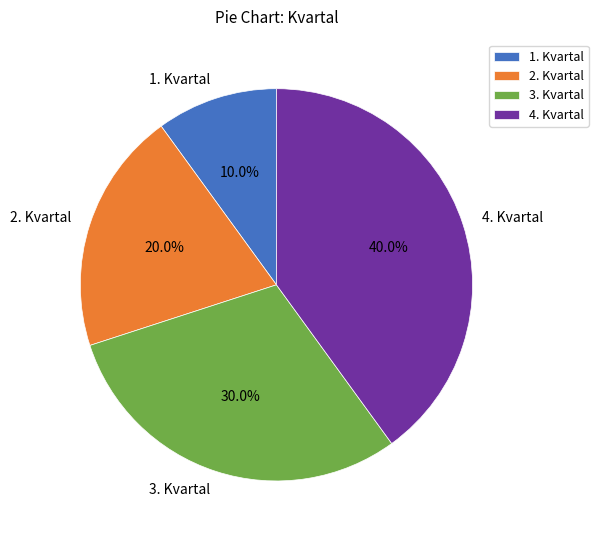

Does 3. Kvartal represent more than half of the total?

No